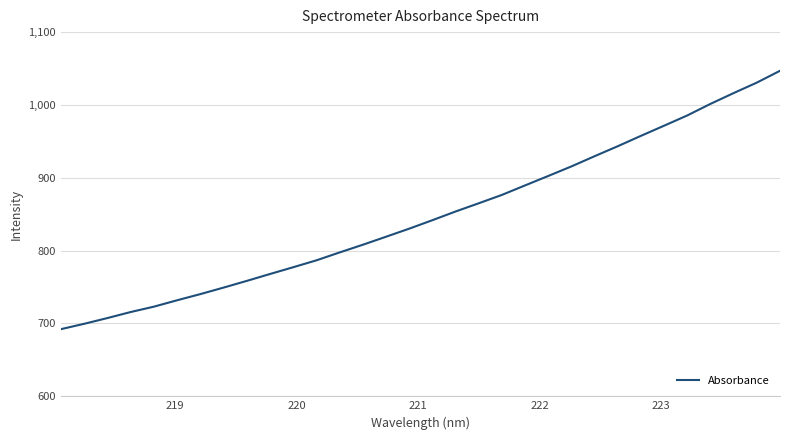

What is the difference between the maximum and minimum values?

354.7